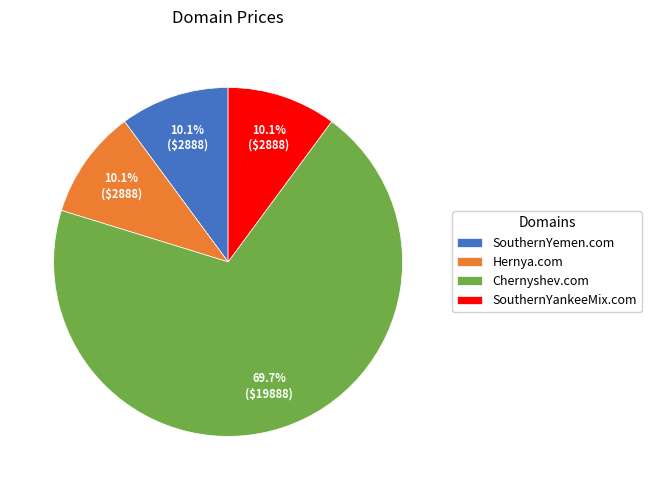

Is it true that Hernya.com is 1% of the pie?

False